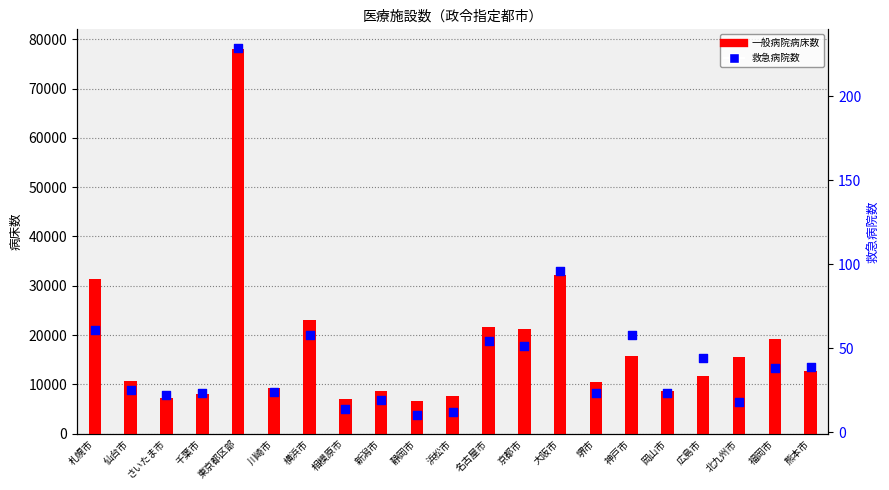

Which series has the largest total across all categories?

一般病院病床数